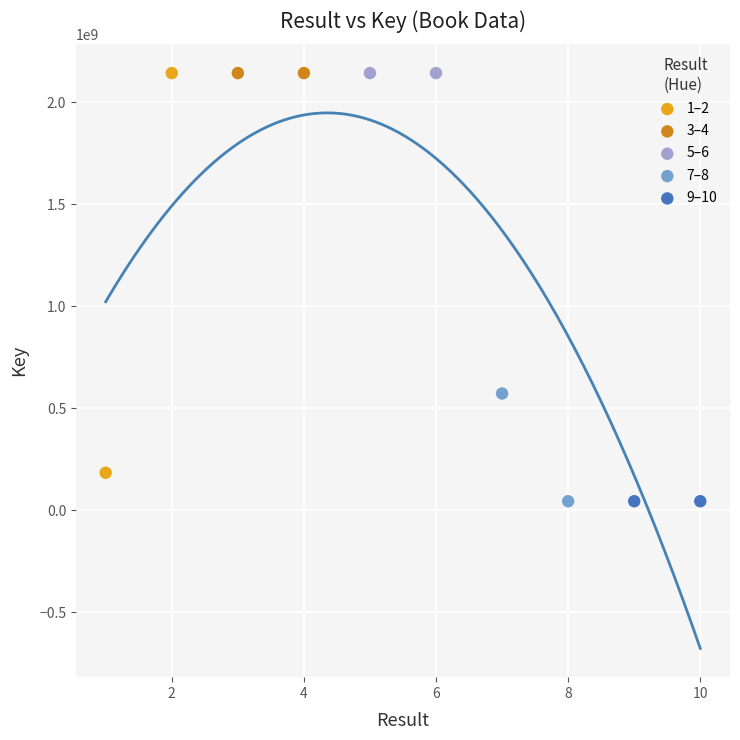

What are all the series names shown in the legend?

1–2, 3–4, 5–6, 7–8, 9–10